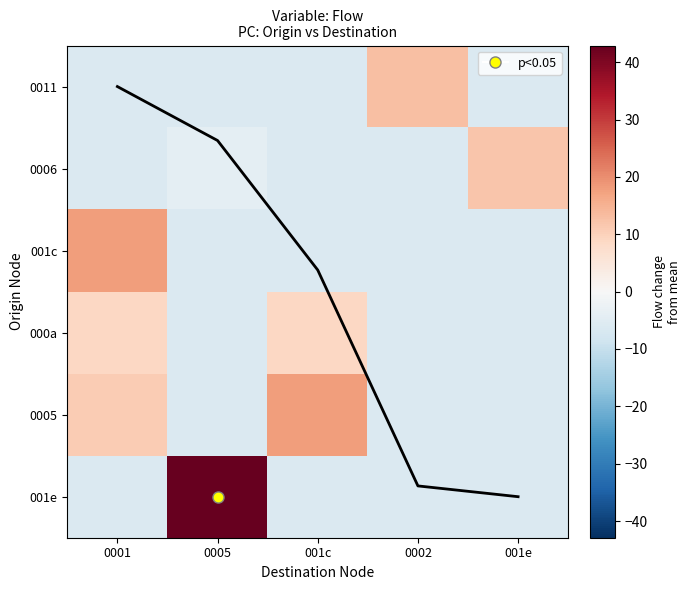

Which category has the lowest value in the 001c series?

0005